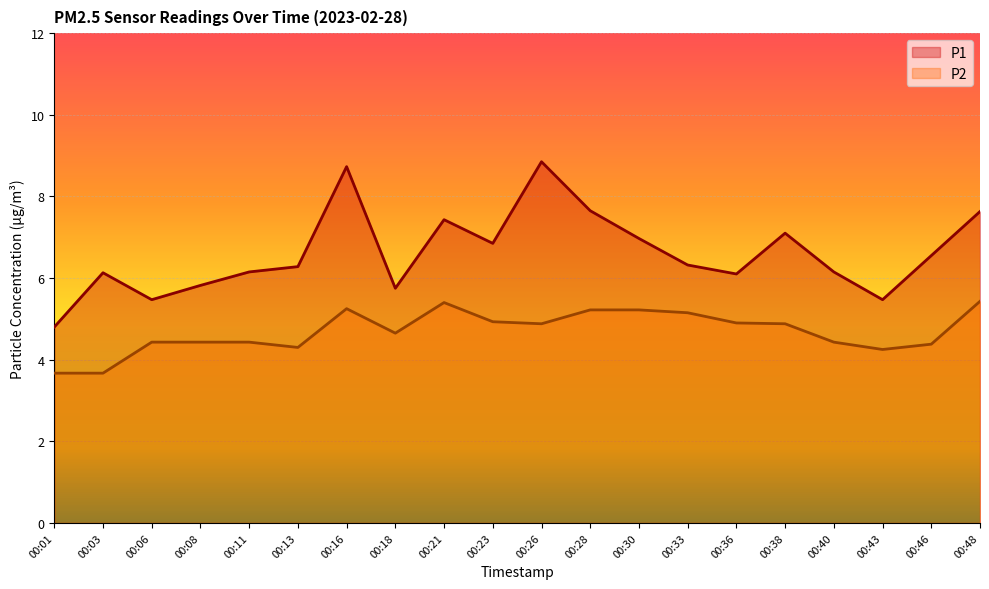

True or false: P2 has more than 2 interior local peaks.

False